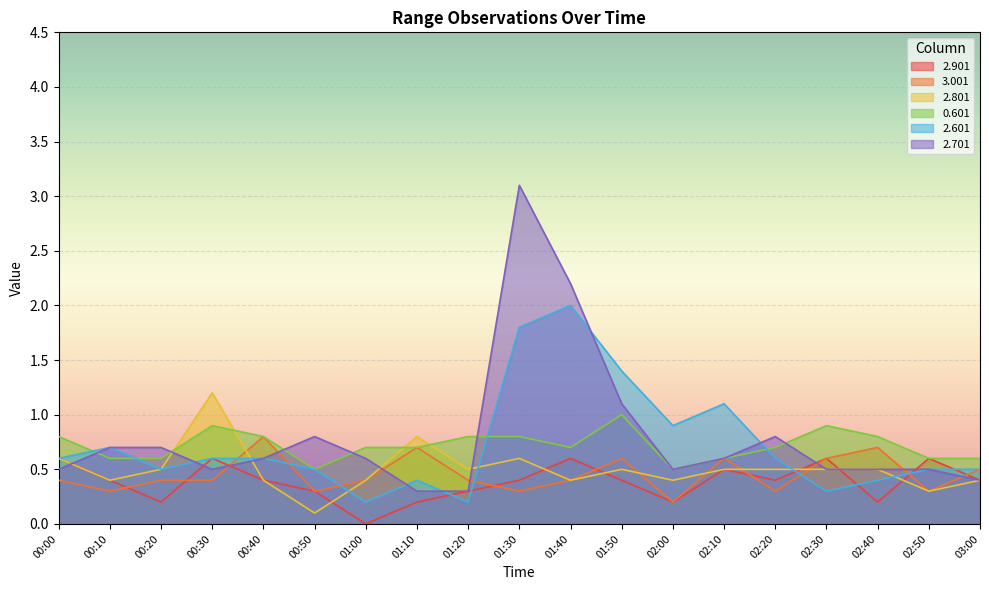

How many times do 3.001 and 2.801 cross each other?

5